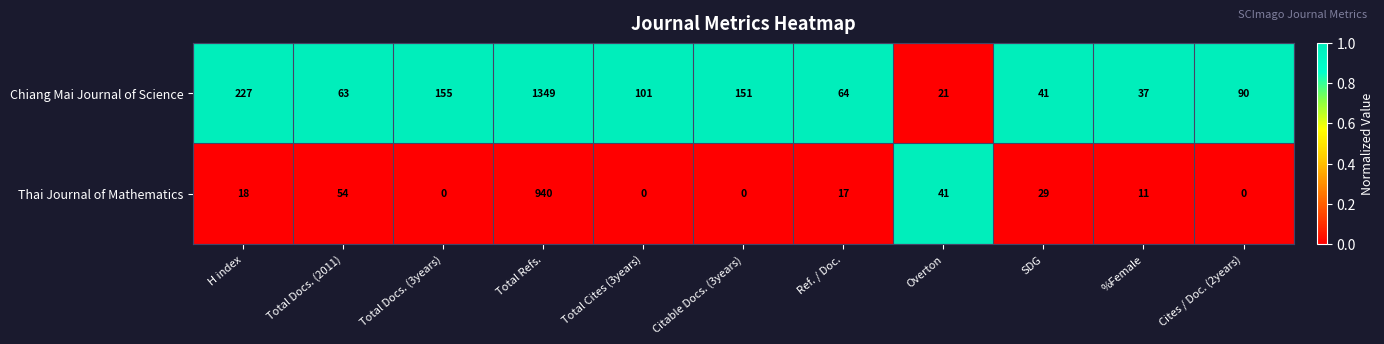

What is the difference between the highest and lowest values at Overton?

20